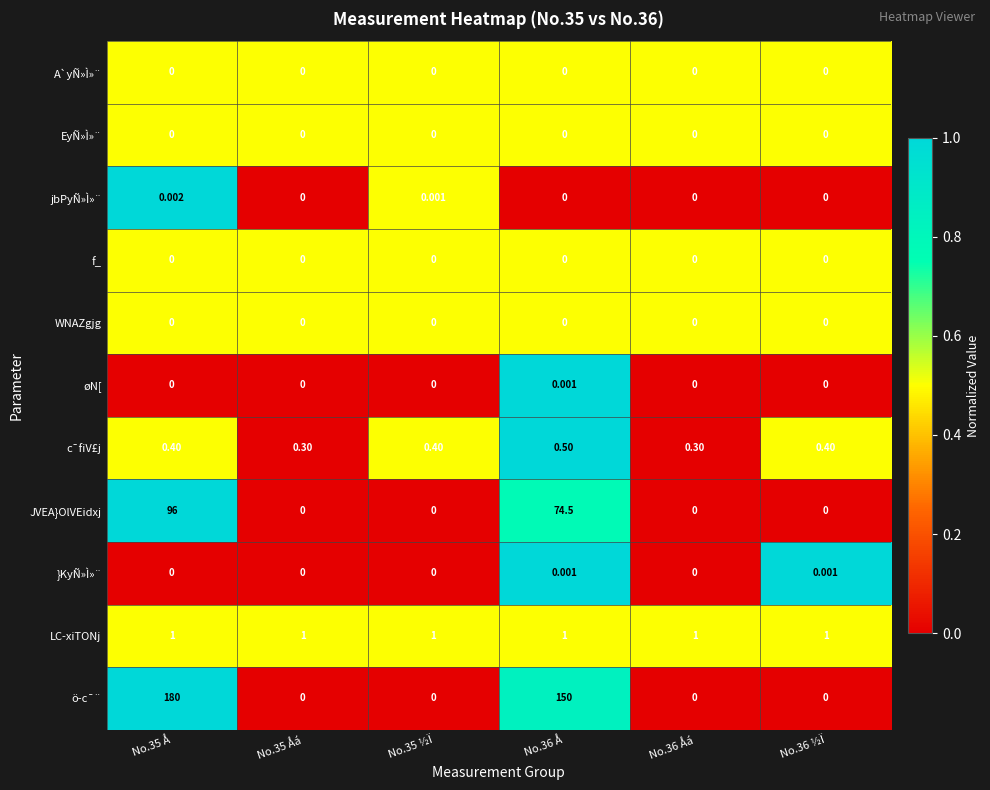

Count the number of data series in this chart.

11